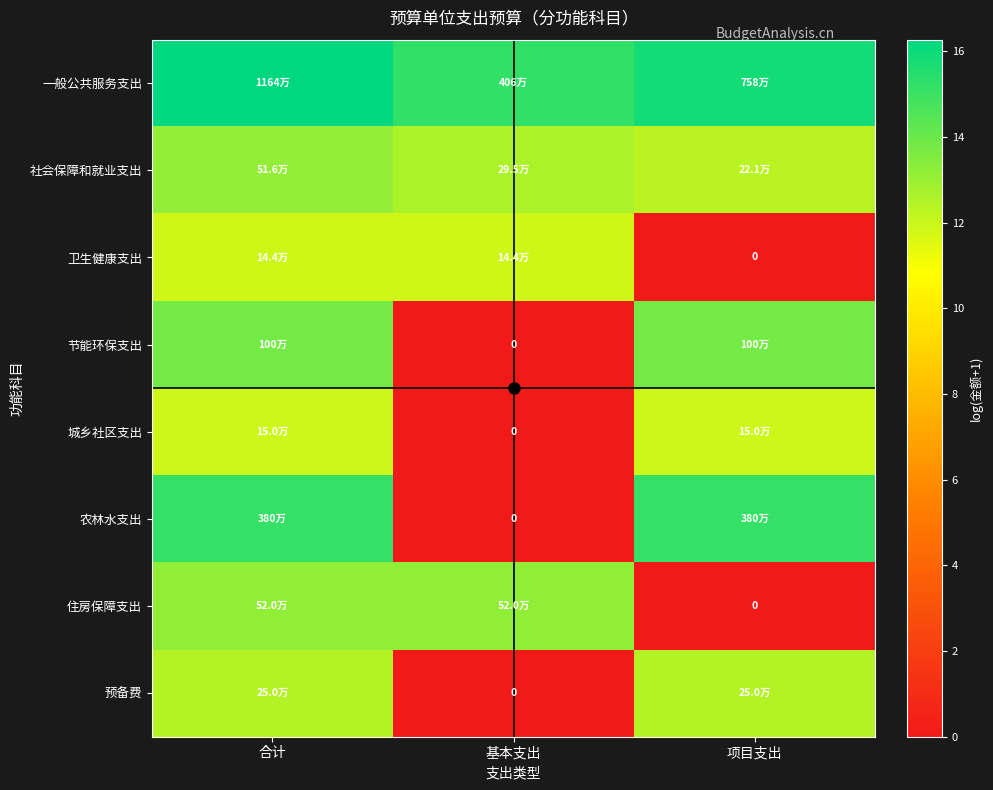

The 城乡社区支出 series shows 0.0 at 基本支出. True or false?

True